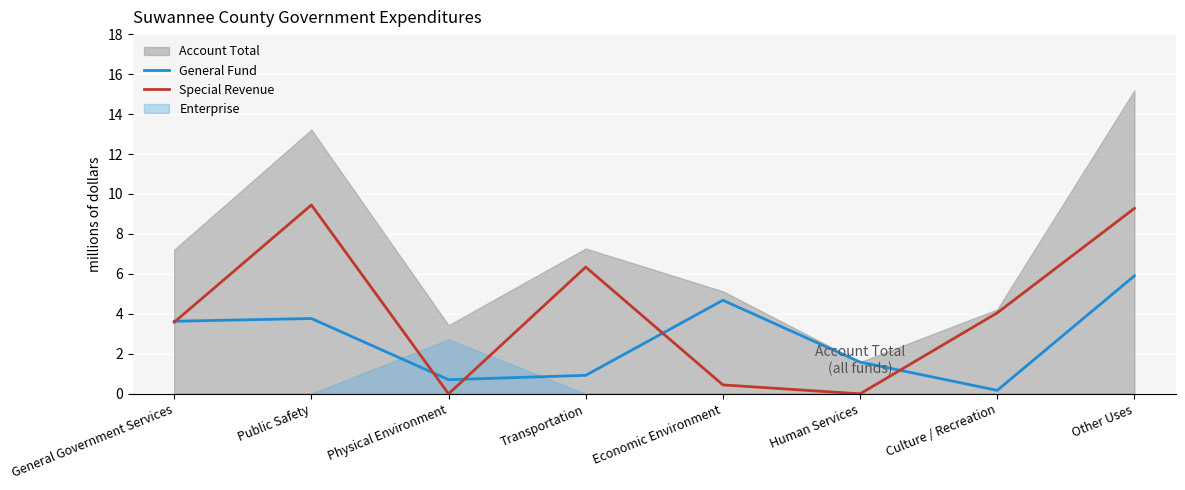

Is it true that Special Revenue equals 1.2 at General Government Services?

False